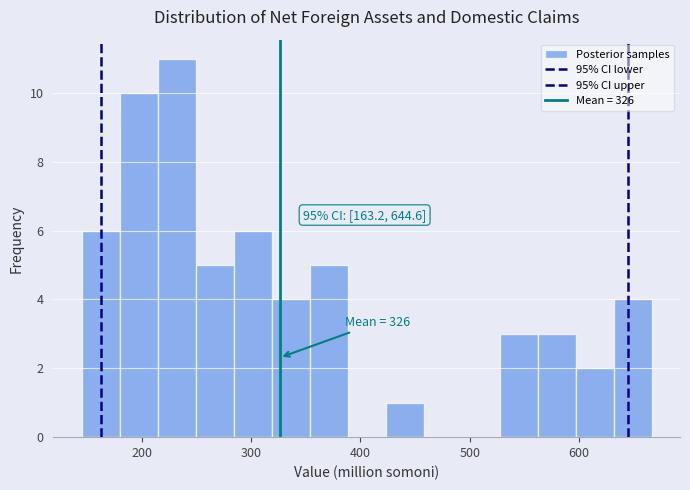

Read against the x-axis, roughly where is the centre of the tallest bar?

230